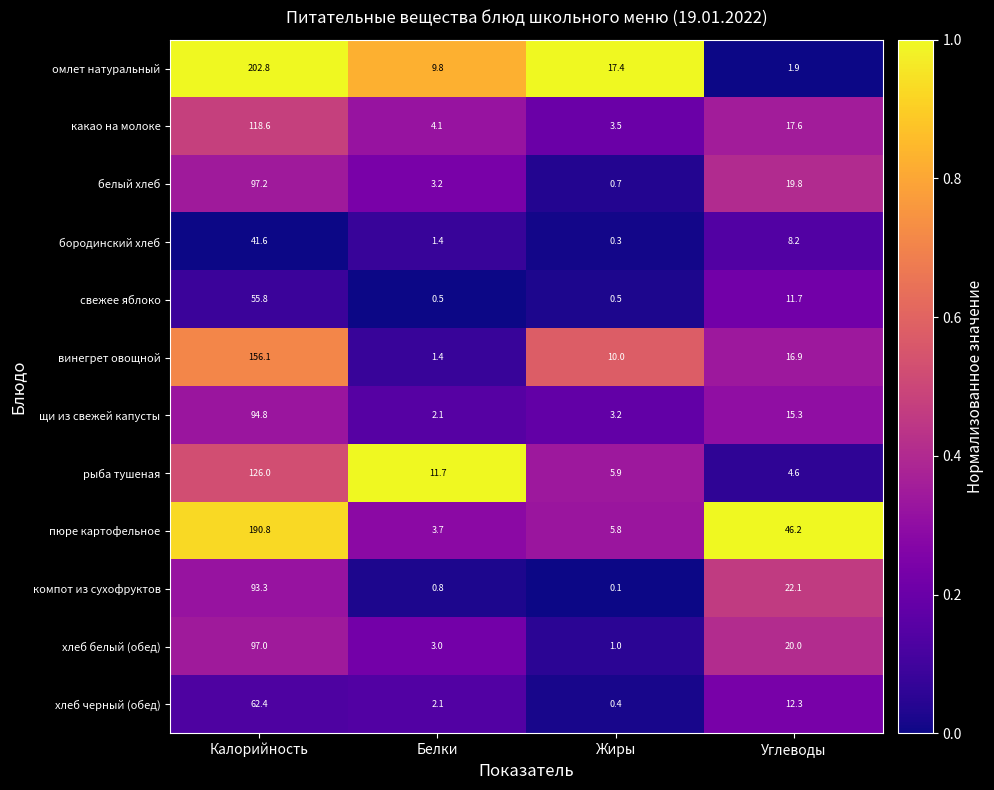

What is the total value across all series at Углеводы?

196.6